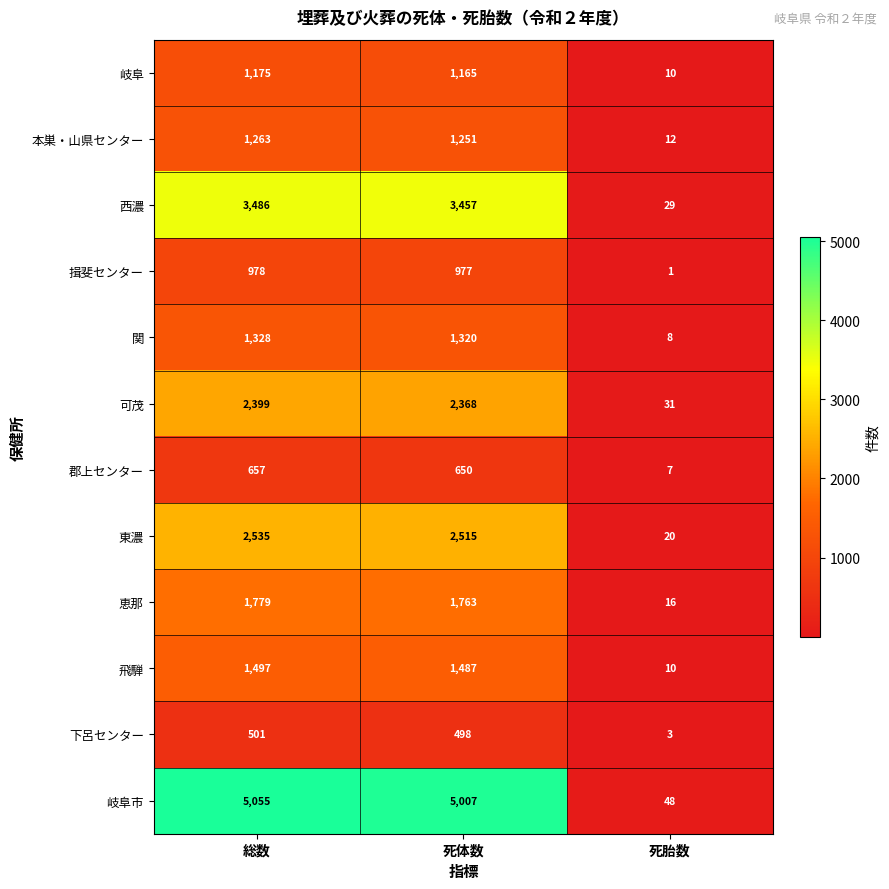

The 東濃 series shows 20 at 死胎数. True or false?

True